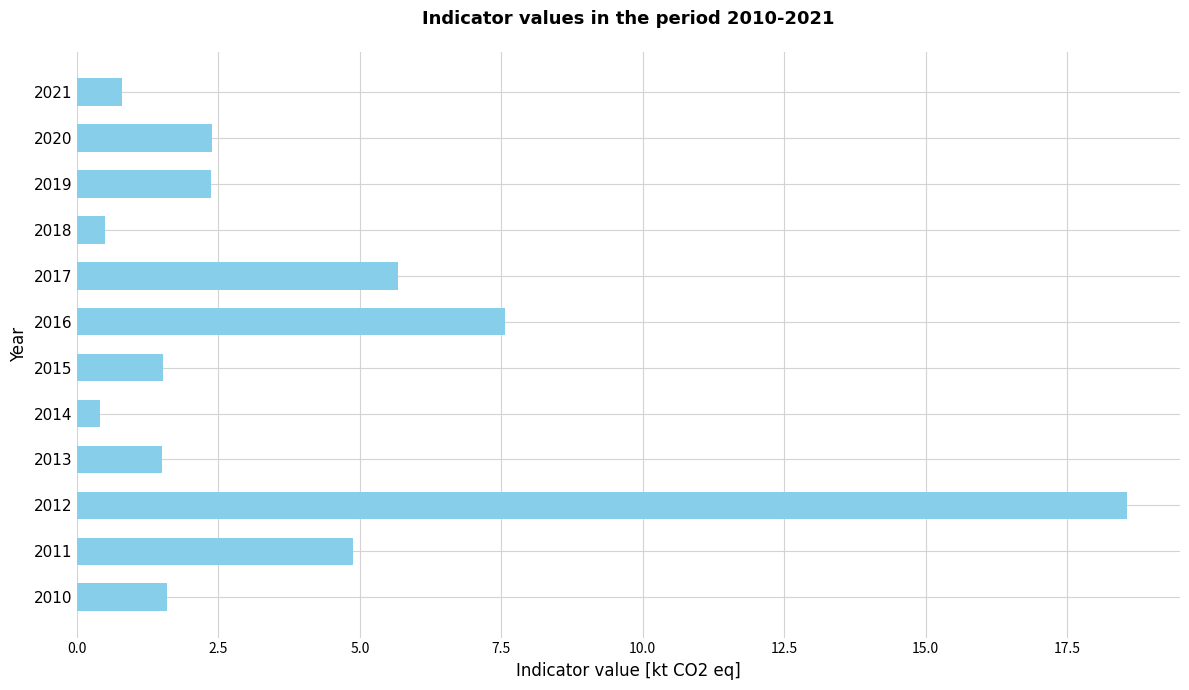

Does the chart contain any negative values?

No